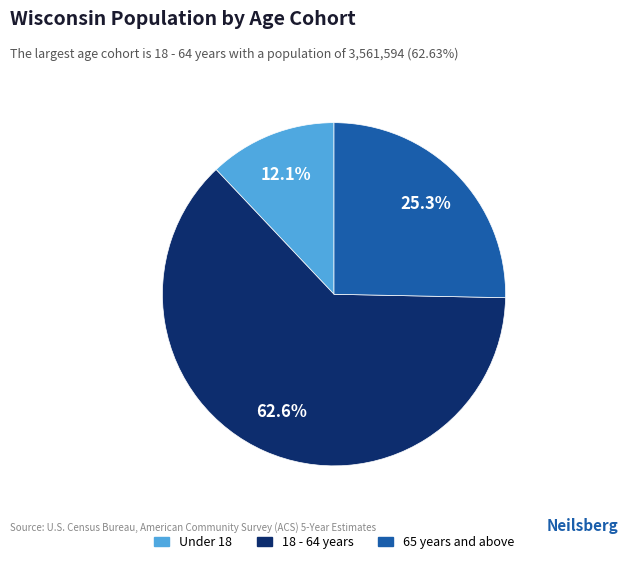

Rank the categories by value from highest to lowest.

18 - 64 years, 65 years and above, Under 18